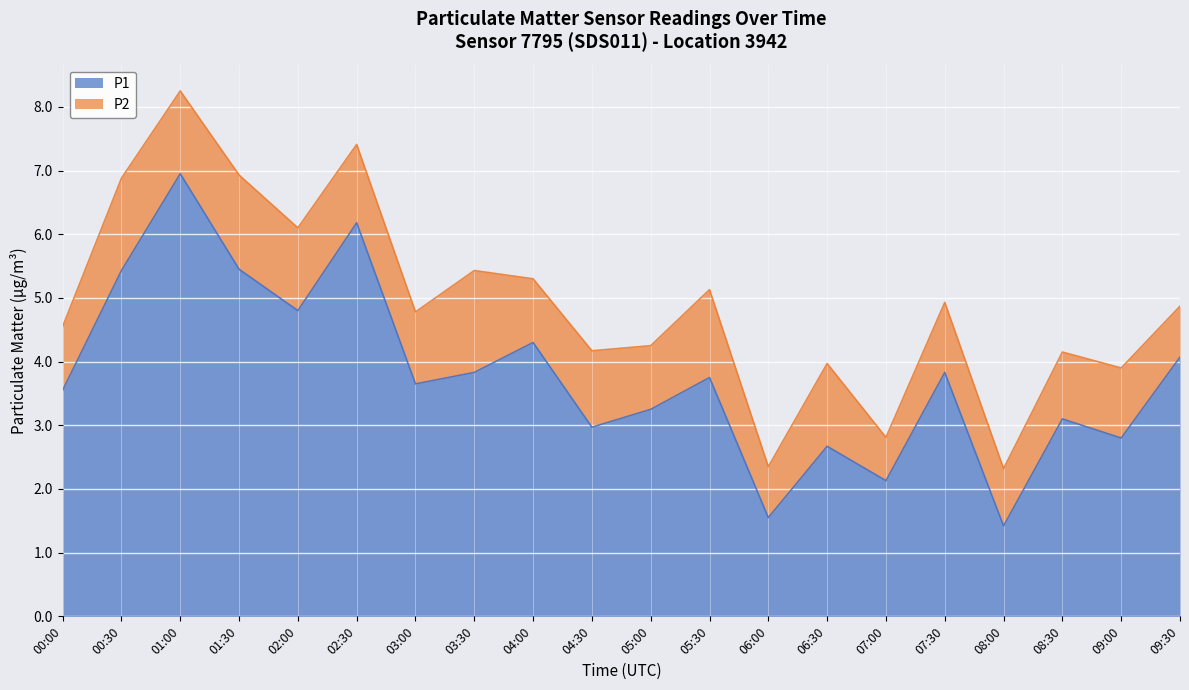

Rank the categories by value from lowest to highest.

08:00, 06:00, 07:00, 06:30, 09:00, 04:30, 08:30, 05:00, 00:00, 03:00, 05:30, 03:30, 07:30, 09:30, 04:00, 02:00, 00:30, 01:30, 02:30, 01:00